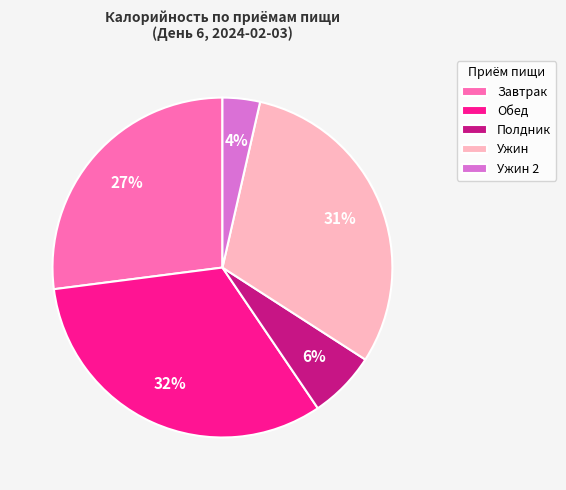

Which slice is the largest?

Обед